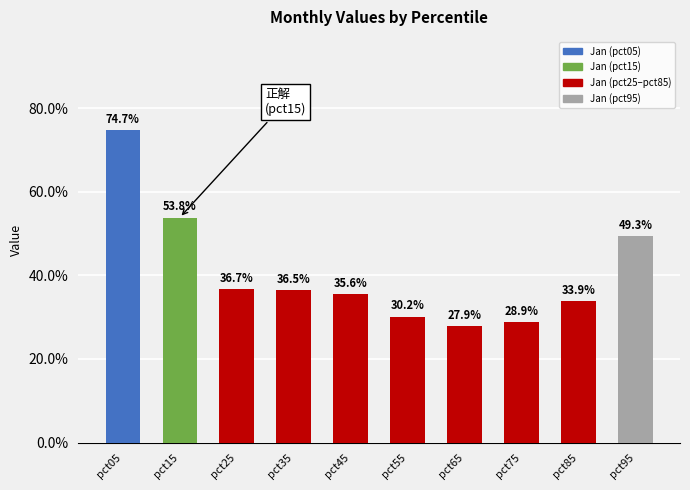

Rank the categories by value from highest to lowest.

pct05, pct15, pct95, pct25, pct35, pct45, pct85, pct55, pct75, pct65